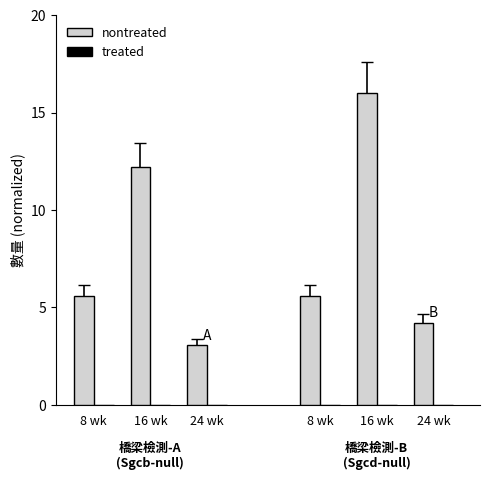

Which series has the largest range (max minus min)?

nontreated